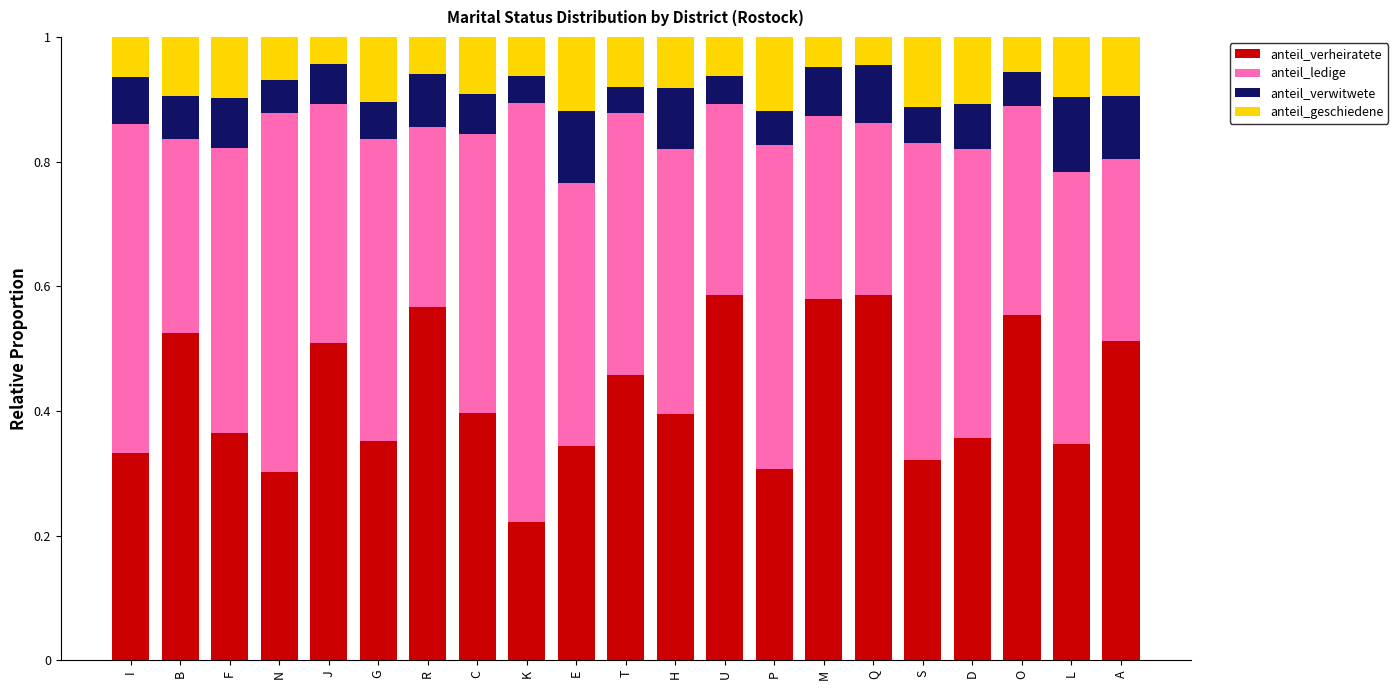

At which label is anteil_verheiratete closest to 0?

K